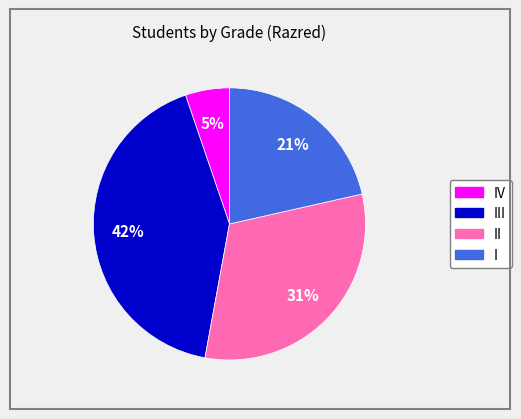

To the nearest percent, what portion does II represent?

31%